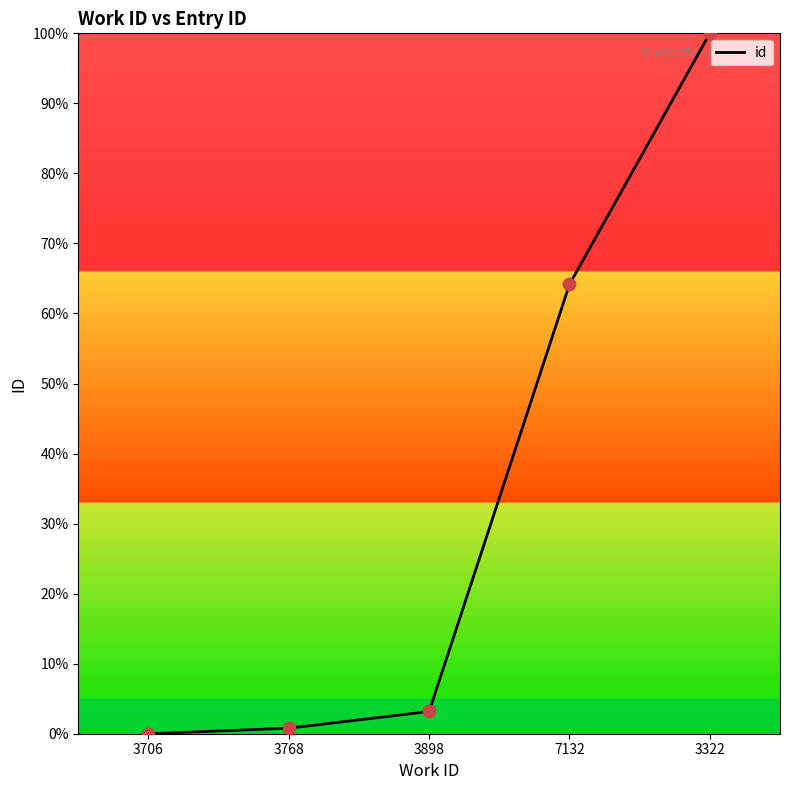

What is the change in value from 3768 to 3898?

+2.4